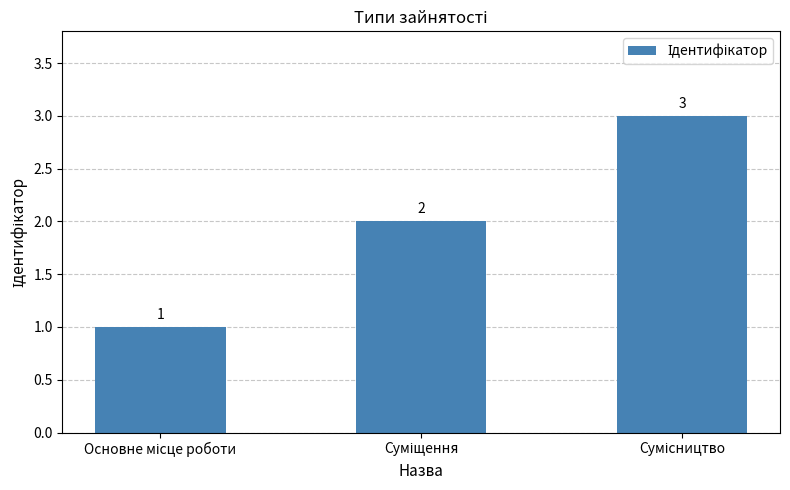

What is the greatest value displayed?

3